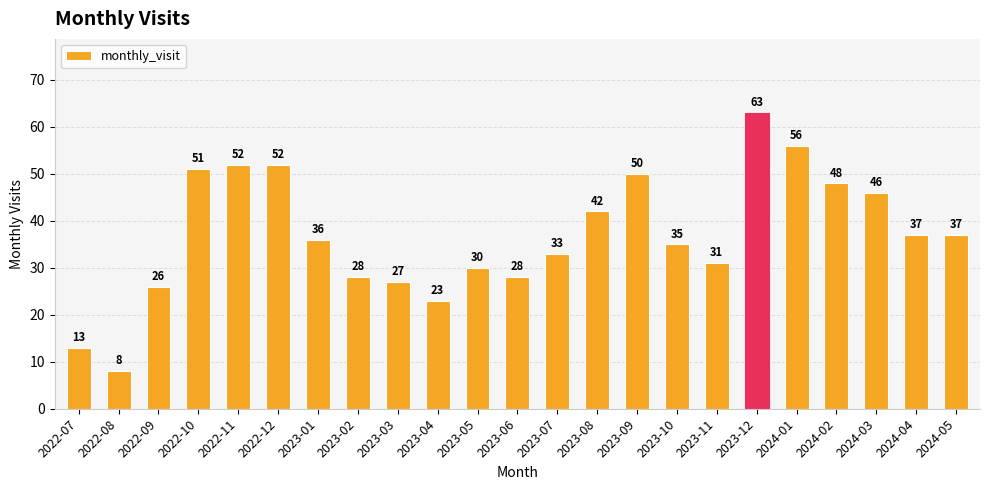

How many data points are less than 36?

11